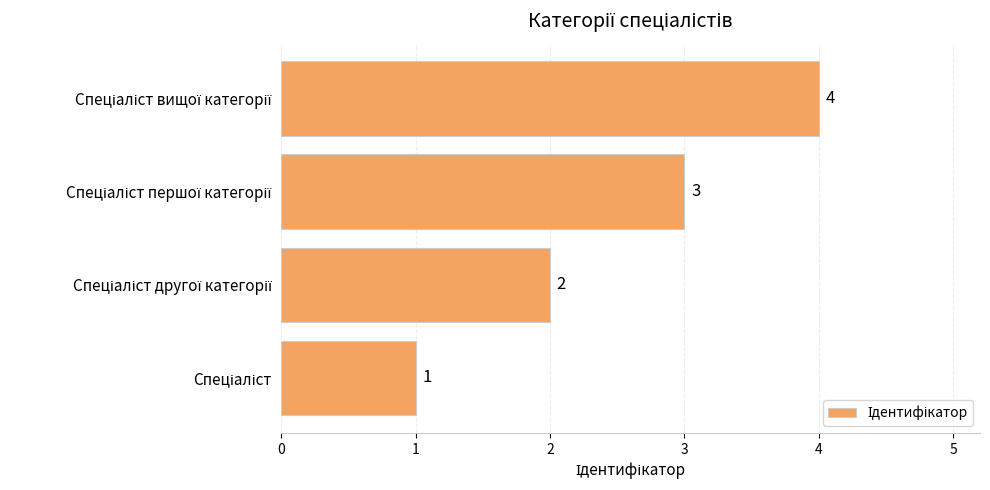

Count the values in the range 2 to 4.

3